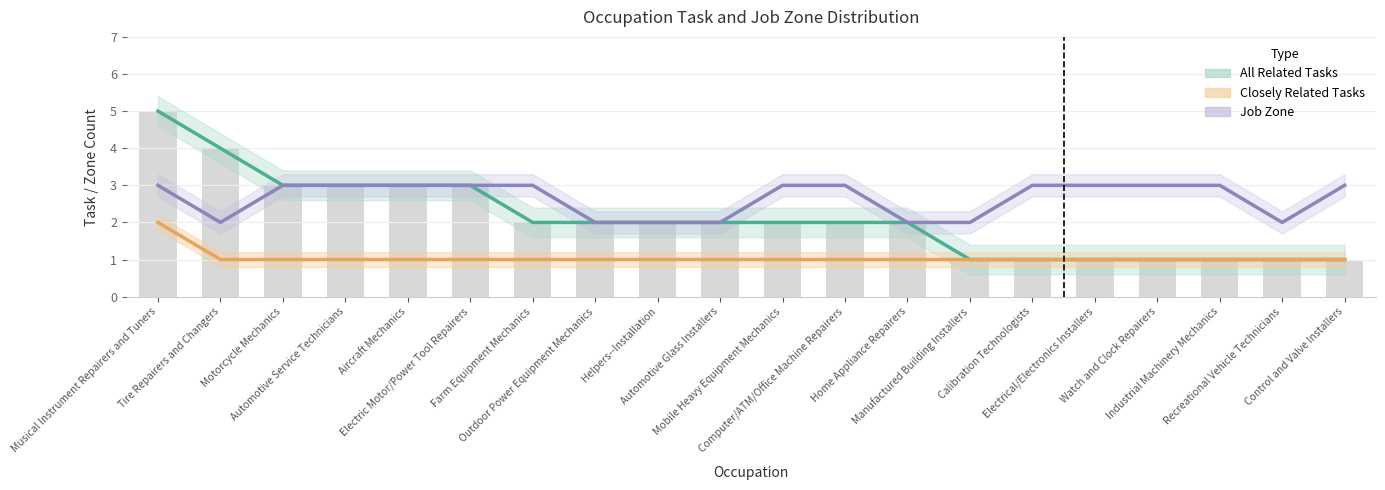

What is the greatest value displayed?

5